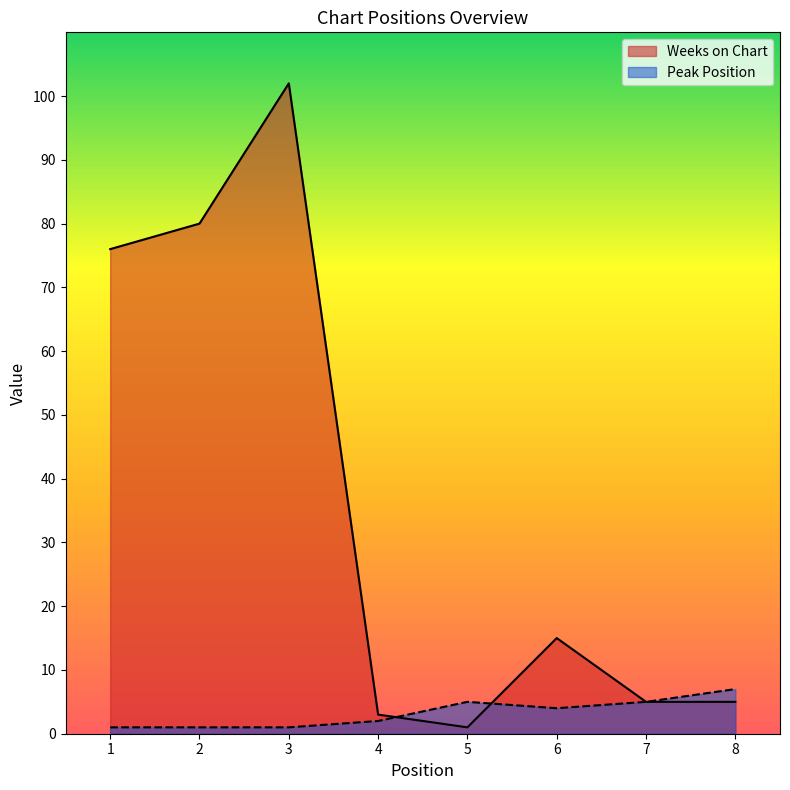

How many values in the Peak Position series are below 4?

4